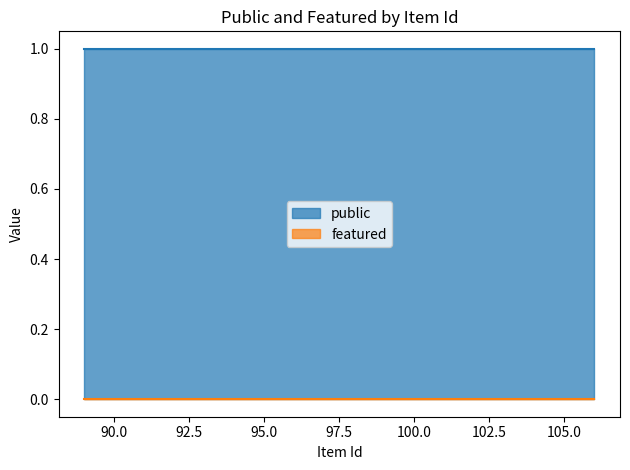

Rank the series at 102 from lowest to highest value.

featured, public